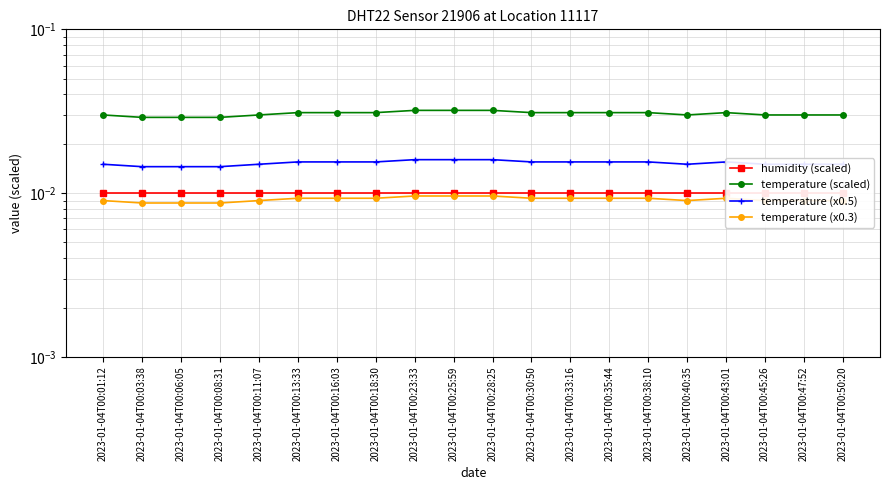

Which series has the widest spread of values?

temperature (scaled)